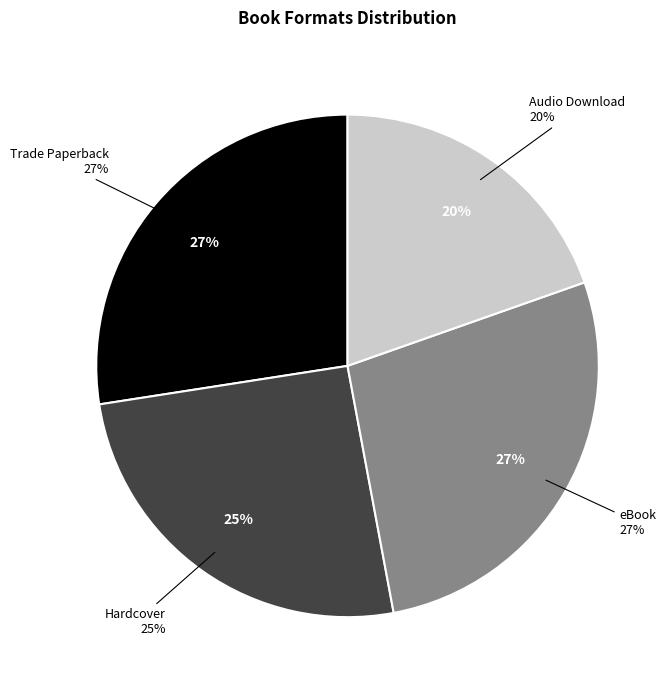

To the nearest percent, what is the average slice percentage?

25%